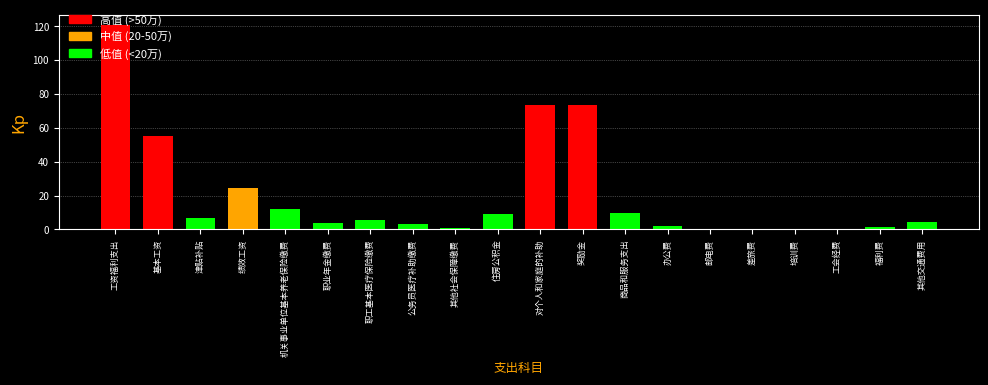

Between 公务员医疗补助缴费 and 津贴补贴, which is larger?

津贴补贴